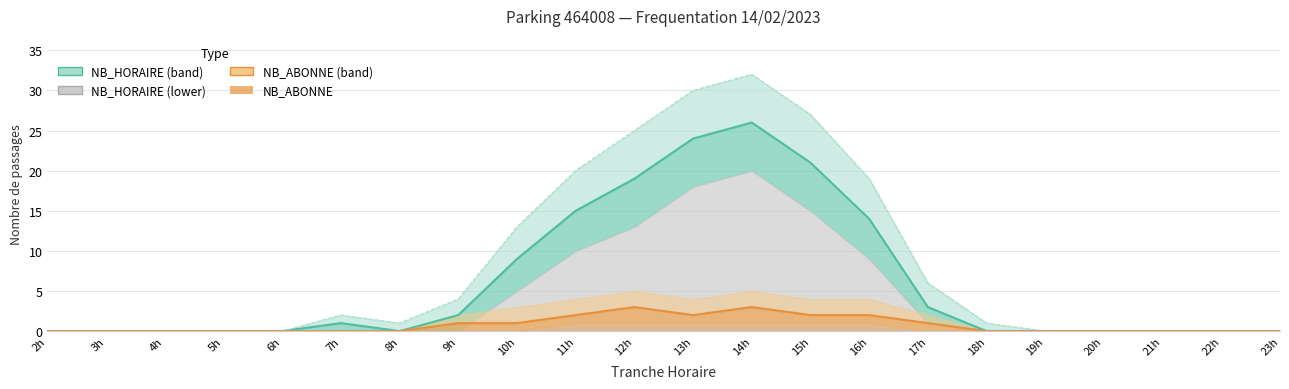

At which label does NB_ABONNE reach its minimum?

2h